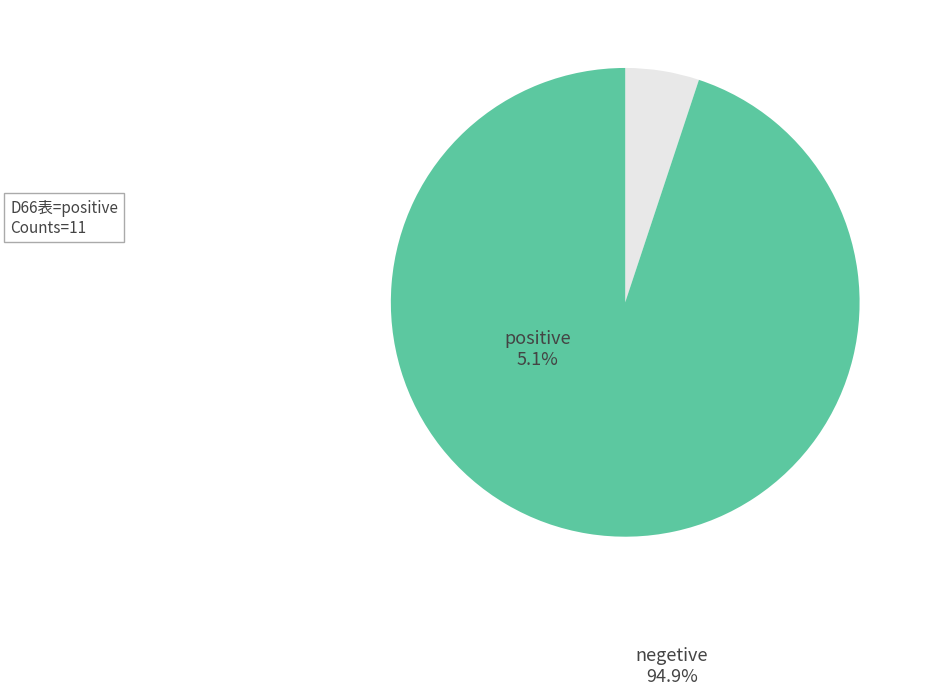

Is it true that positive is 15% of the pie?

False